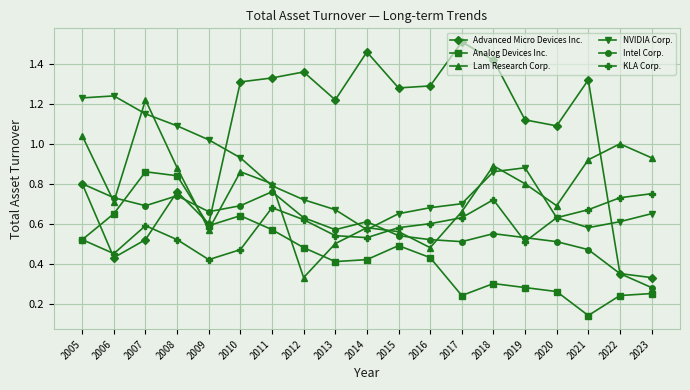

At which label does Advanced Micro Devices Inc. reach its peak?

2017